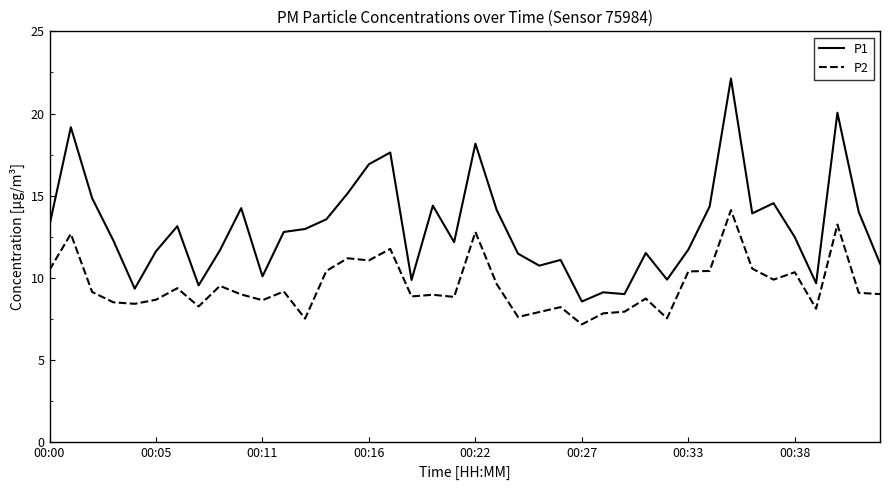

What is the difference between the maximum and minimum values in the P1 series?

13.6